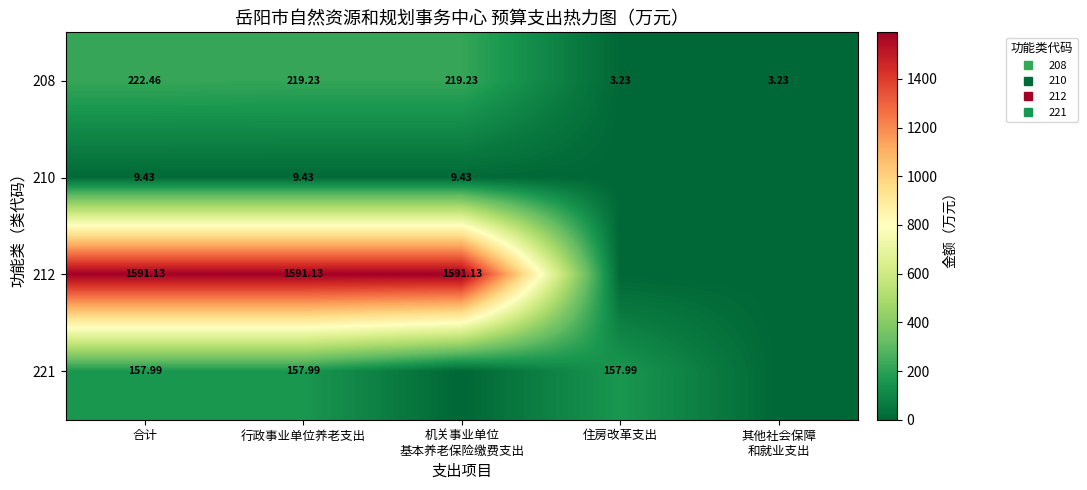

Which series has the largest total across all categories?

212